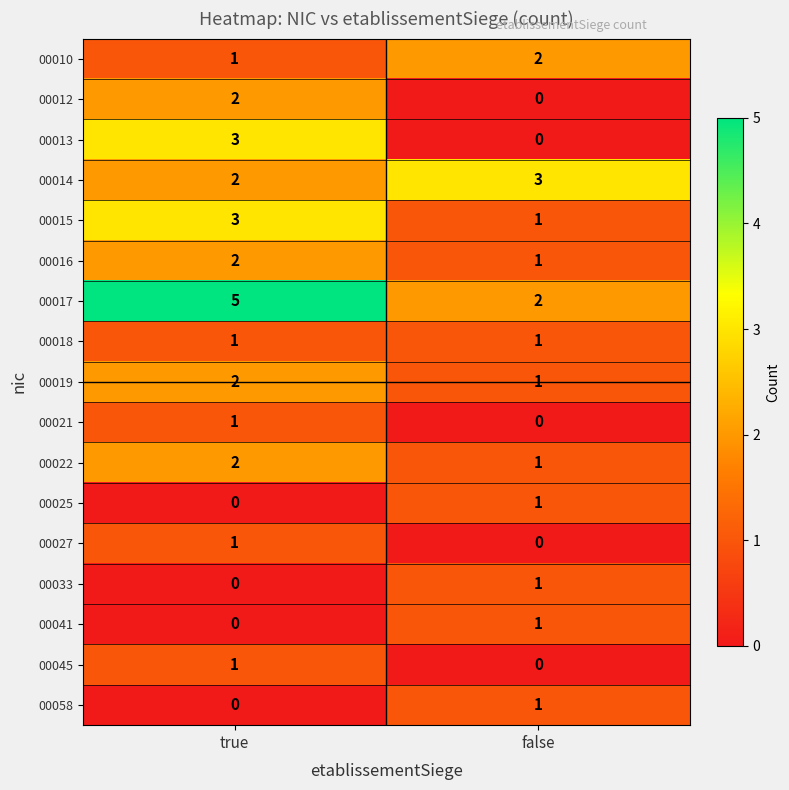

Where is 00041 nearest to the value 0?

true